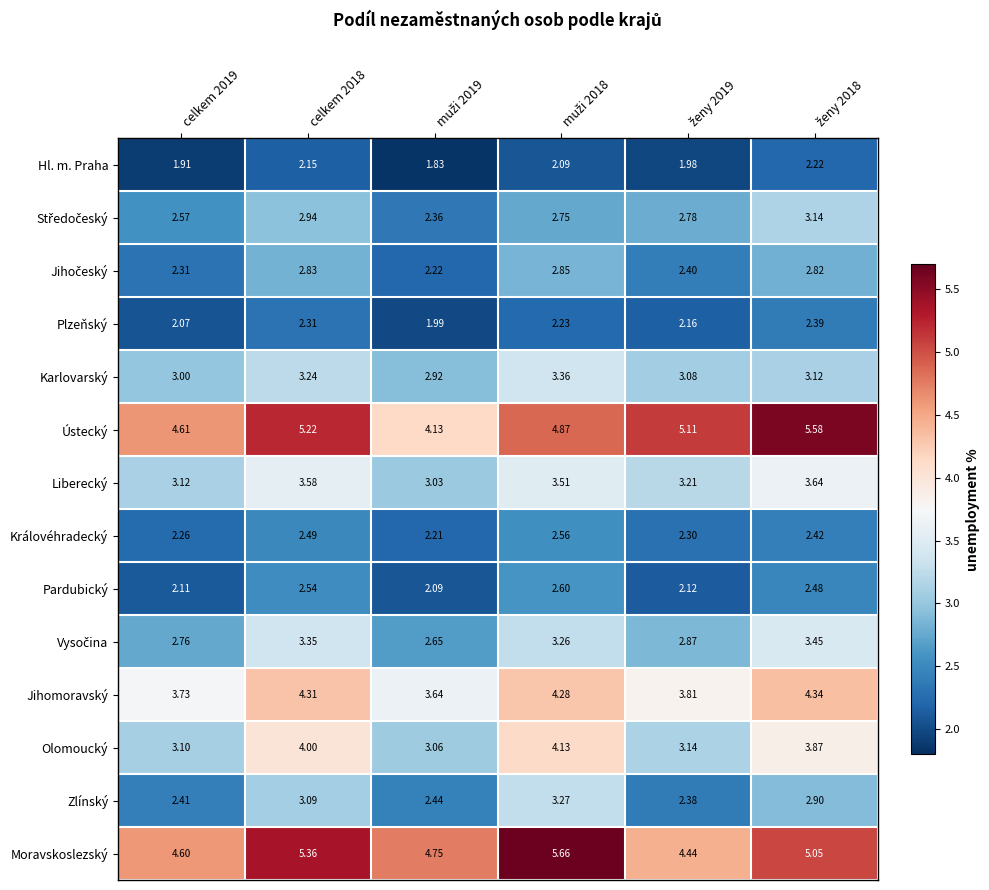

Which series has the largest total across all categories?

Moravskoslezský